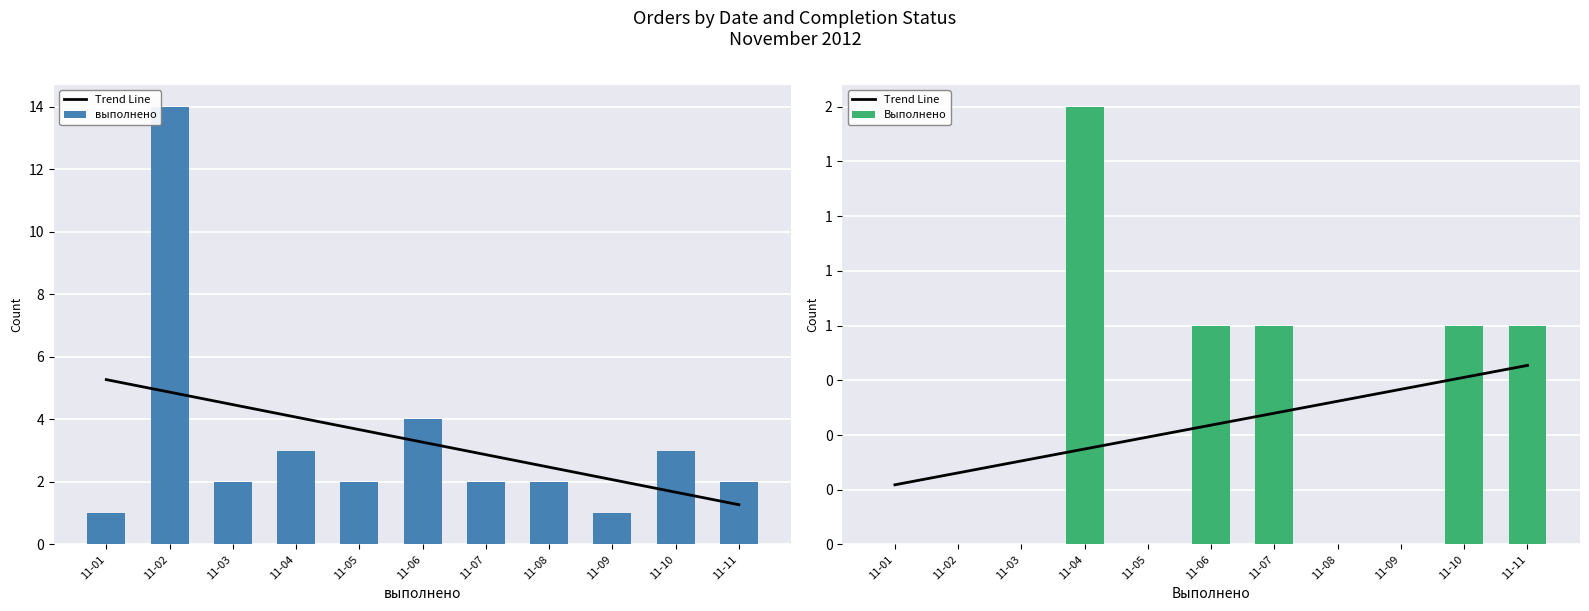

The value of Выполнено at 11-06 is 1.0. True or false?

True